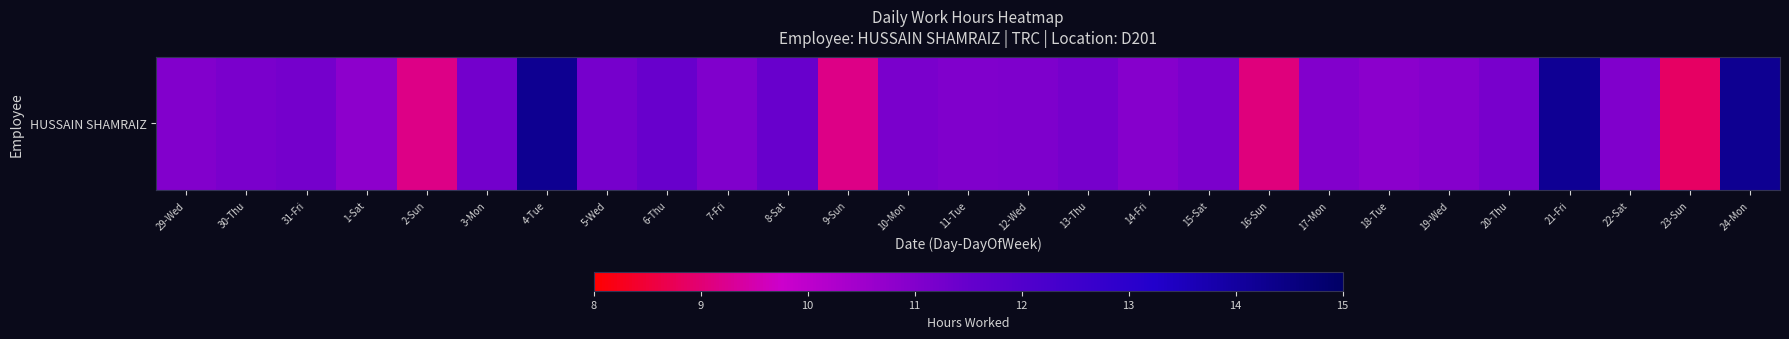

Where is the data nearest to the value 11?

17-Mon